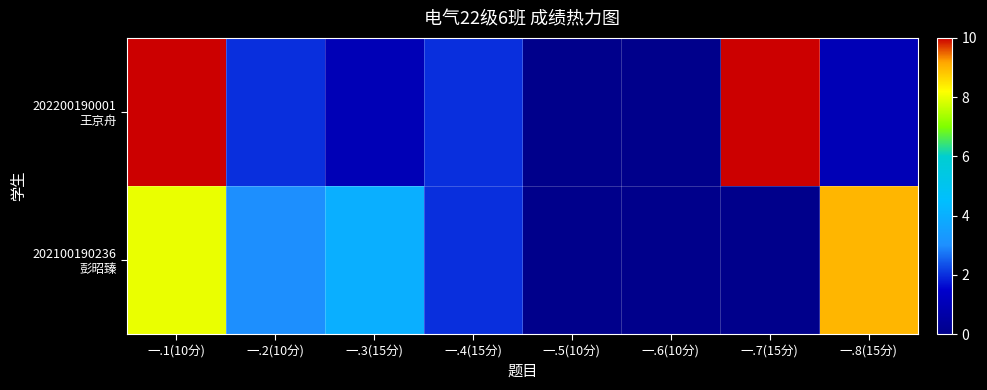

List the series in order of their peak value, lowest first.

202100190236 彭昭臻, 202200190001 王京舟